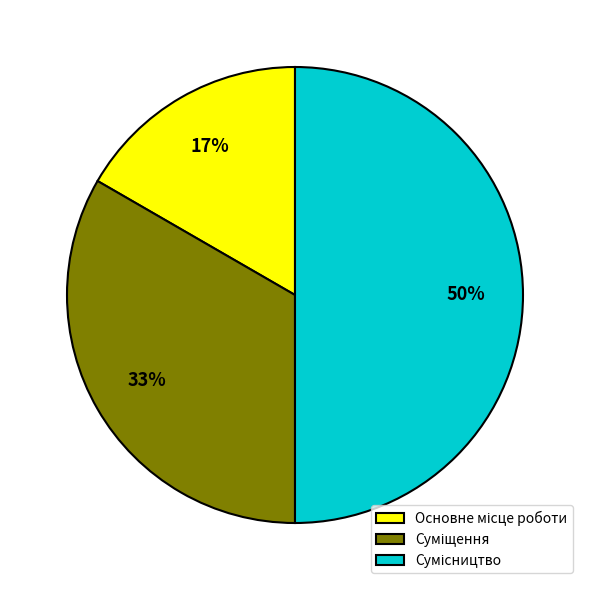

To the nearest percent, what is the difference between the largest and smallest slice percentages?

33%